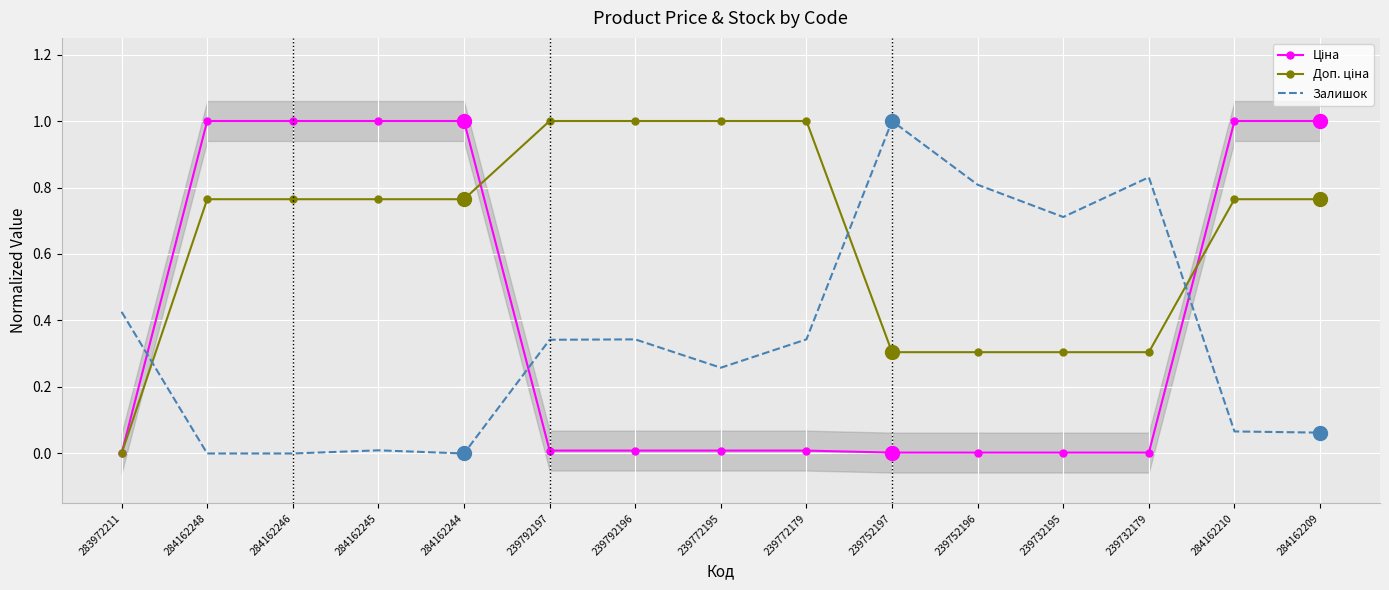

At which category does the chart reach its minimum across all series?

283972211